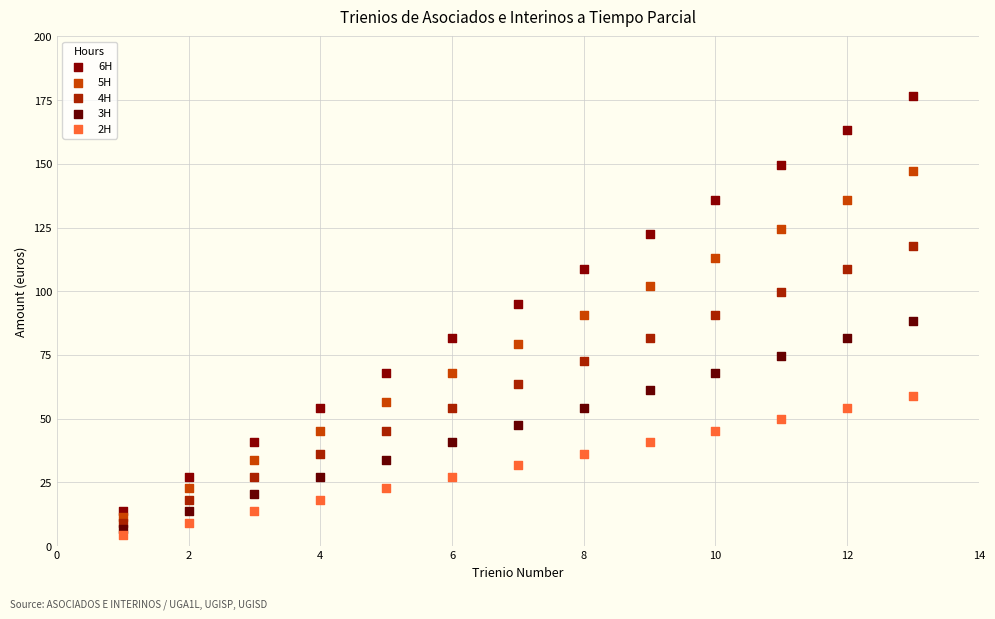

What is the X range (max minus min) for the scatter plot?

12.0